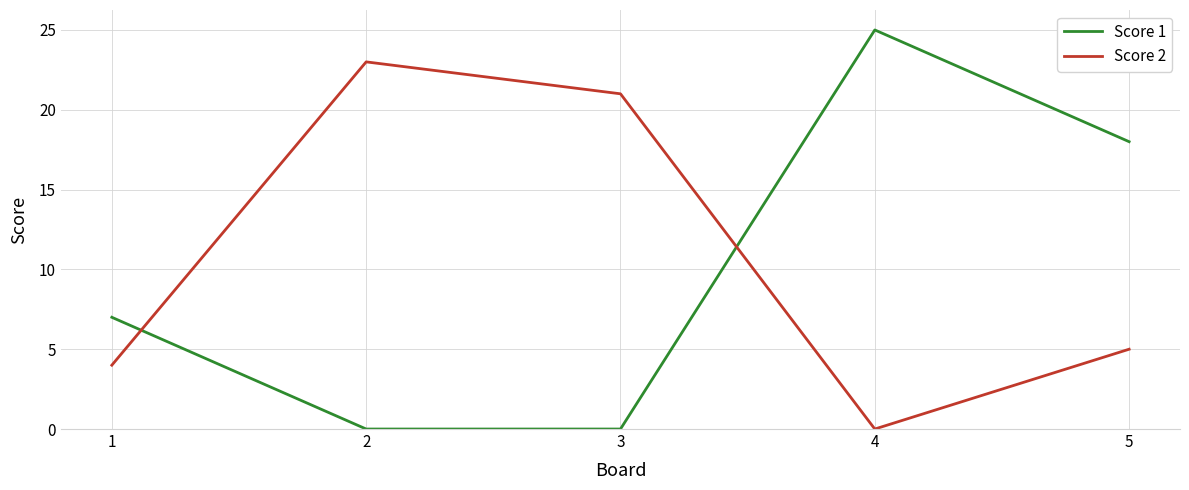

Which series has the widest spread of values?

Score 1